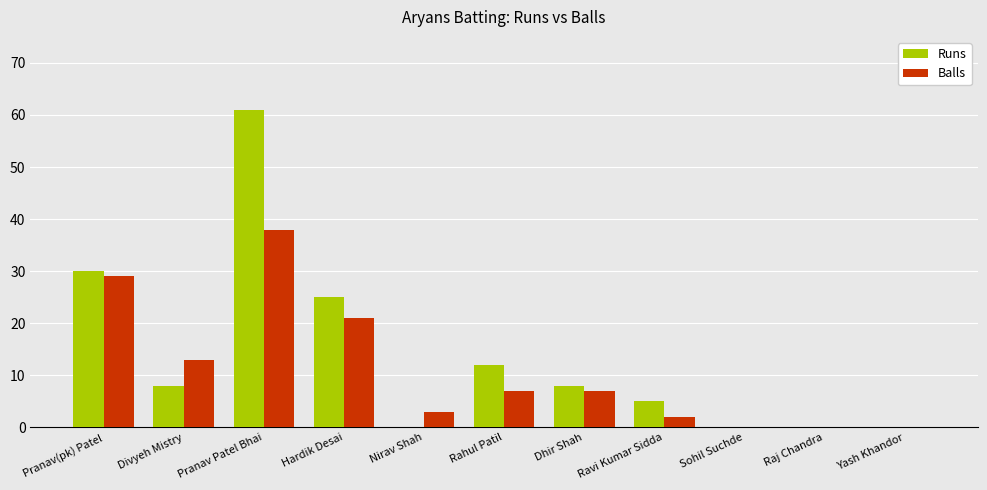

At which label does Balls reach its peak?

Pranav Patel Bhai